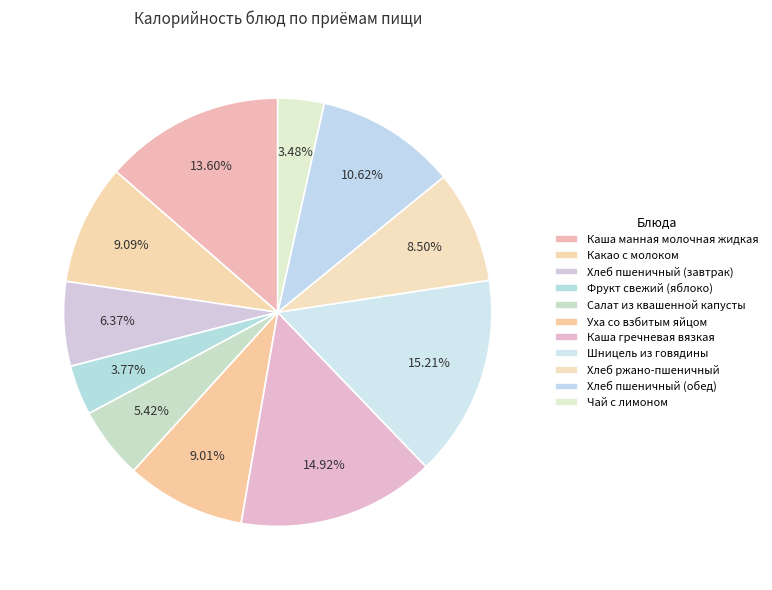

The Хлеб пшеничный (завтрак) slice represents 13% of the pie. True or false?

False